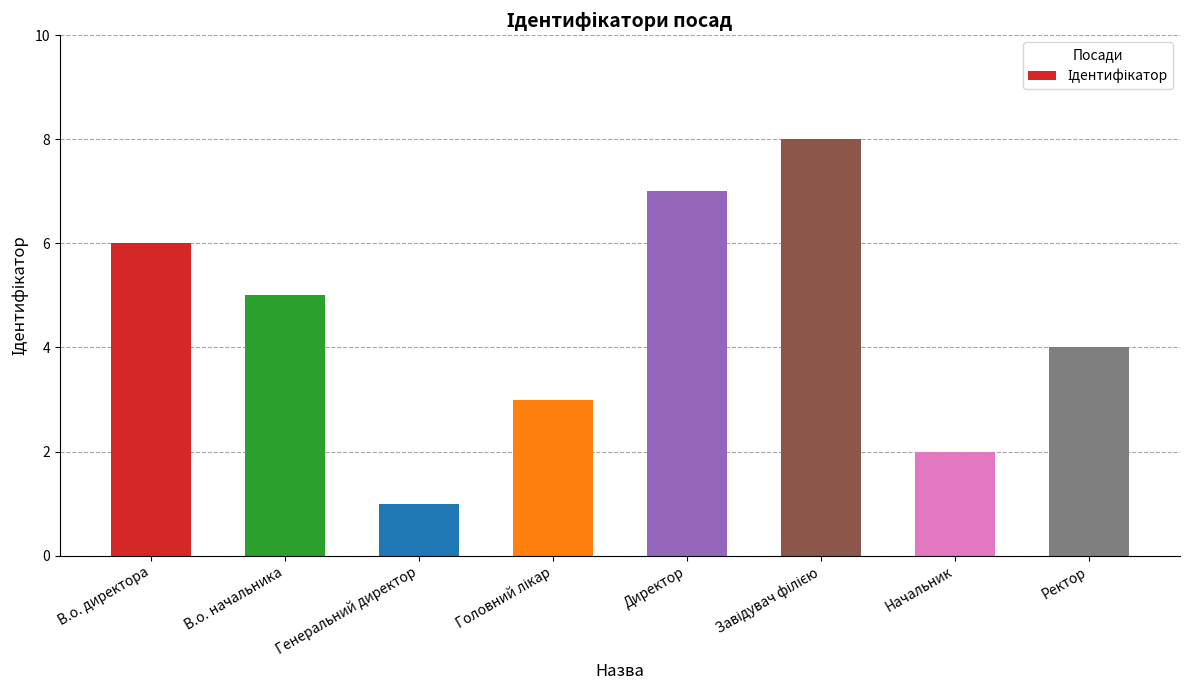

What value does the data have at Начальник?

2